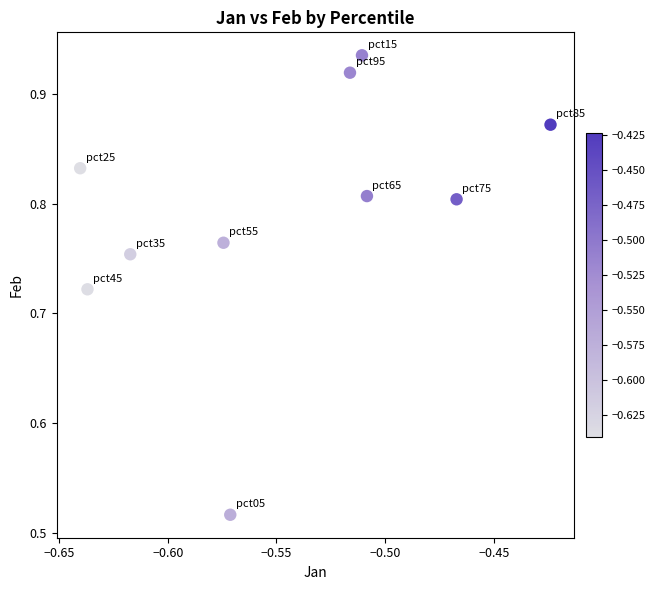

What is the range of Y values (max minus min)?

0.4